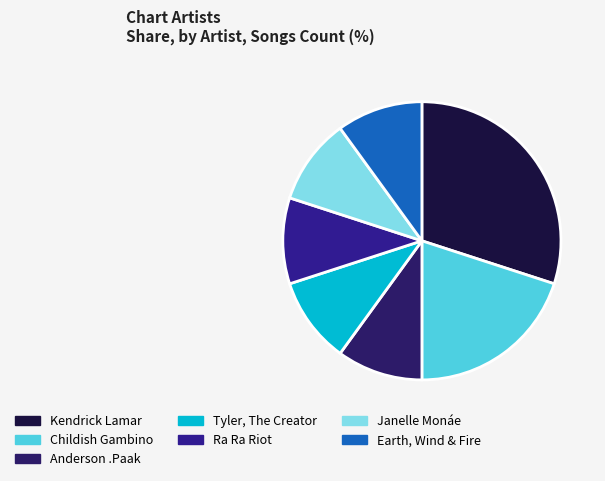

Which category has the biggest portion of the pie?

Kendrick Lamar